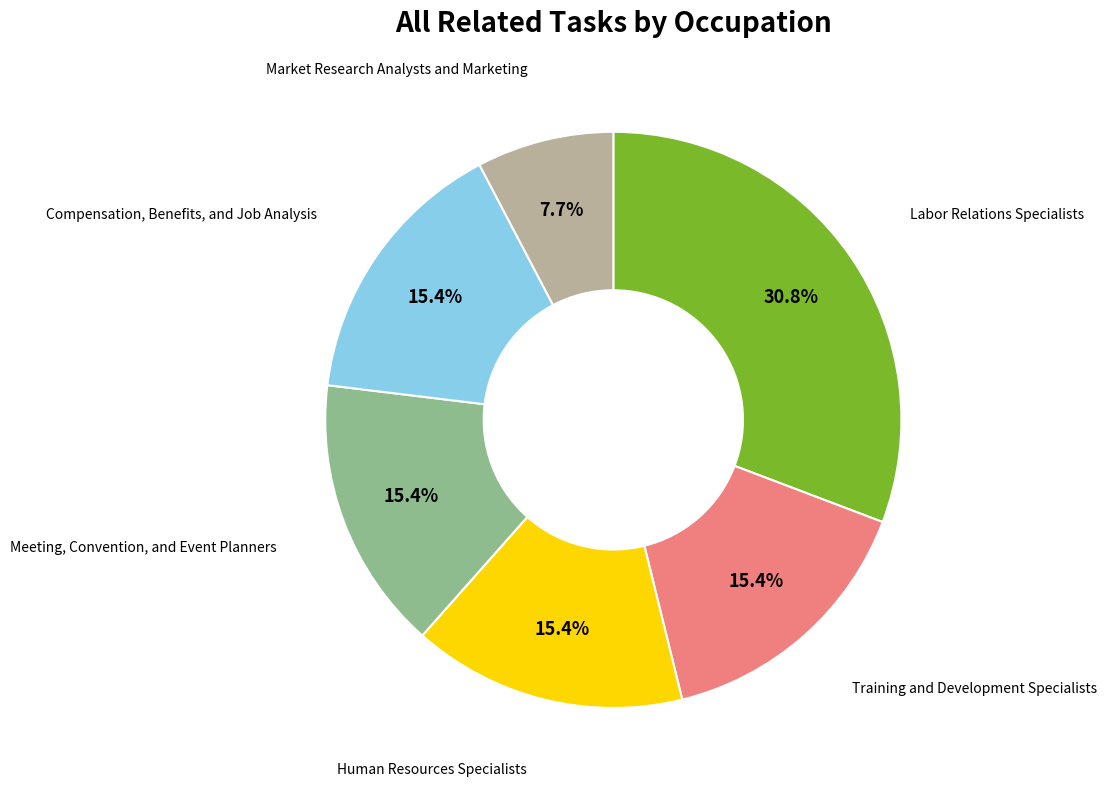

Count the number of slices in the pie.

6